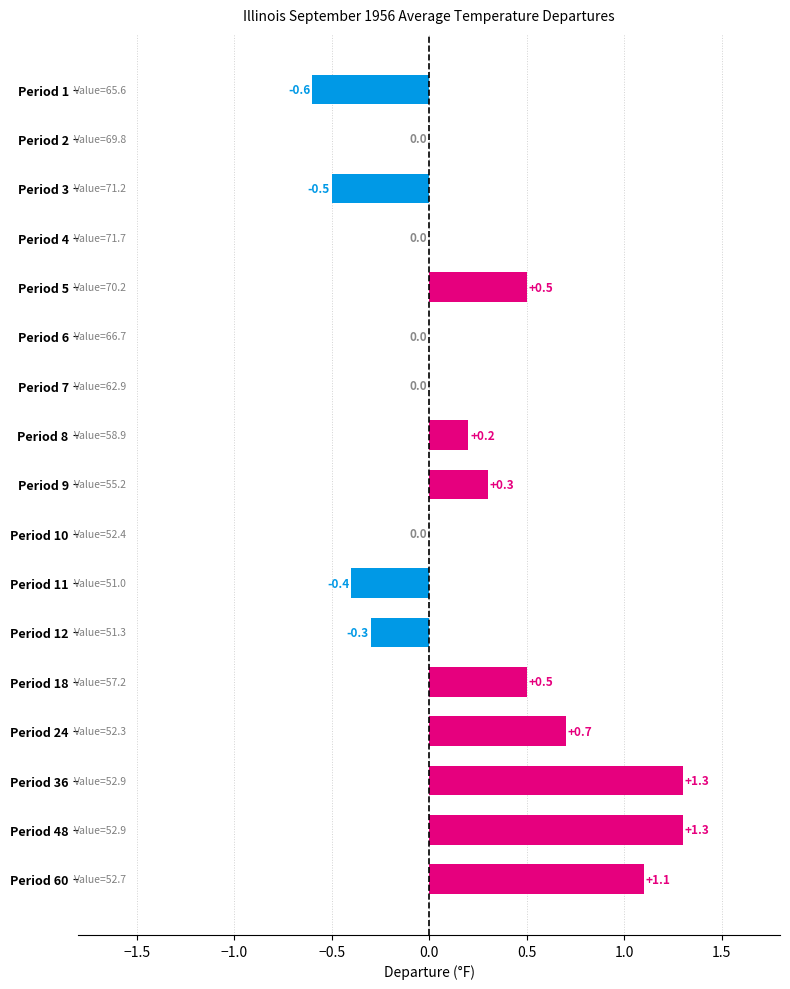

What is the maximum value shown in the chart?

1.3